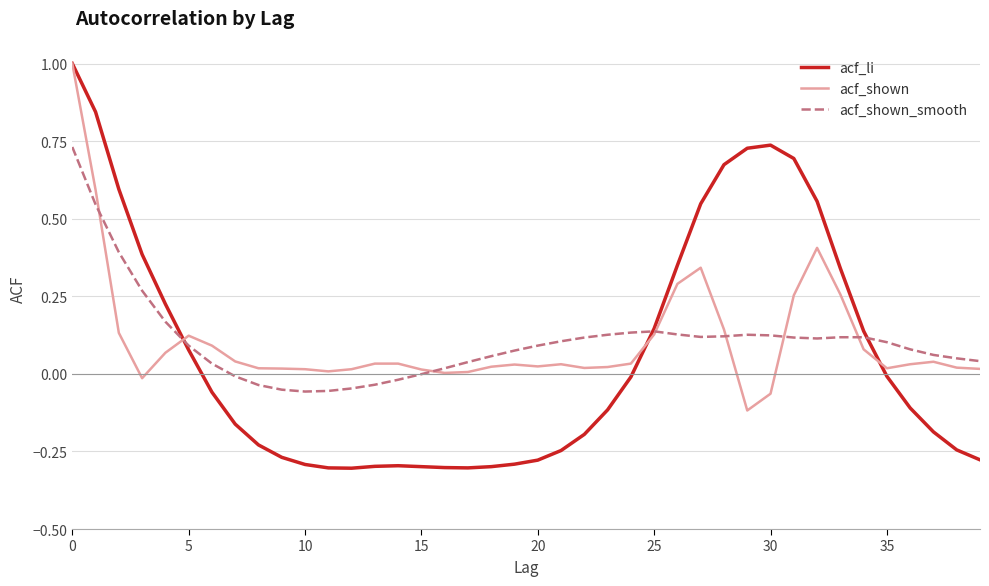

What is the maximum value shown in the chart?

1.0